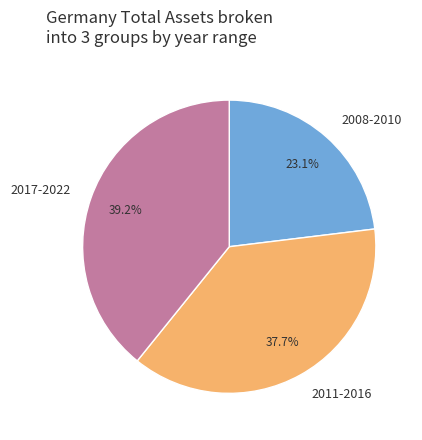

Which has a higher value, 2011-2016 or 2017-2022?

2017-2022